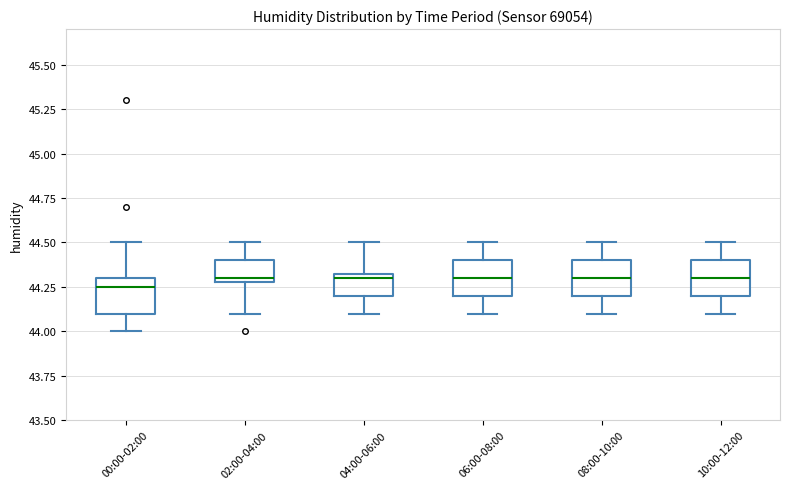

Reading left to right, transcribe this box plot: for each box, give where its median line is, the range the box spans, and where its two whiskers end, as read against the y-axis. The values are not printed on the chart, so give them approximately, as read against the axis.

00:00-02:00: median 44.25, box 44.10 to 44.30, whiskers 44.00 to 44.50
02:00-04:00: median 44.30 (just above the box's lower edge), box 44.30 to 44.40, whiskers 44.10 to 44.50
04:00-06:00: median 44.30, box 44.20 to 44.35, whiskers 44.10 to 44.50
06:00-08:00: median 44.30, box 44.20 to 44.40, whiskers 44.10 to 44.50
08:00-10:00: median 44.30, box 44.20 to 44.40, whiskers 44.10 to 44.50
10:00-12:00: median 44.30, box 44.20 to 44.40, whiskers 44.10 to 44.50